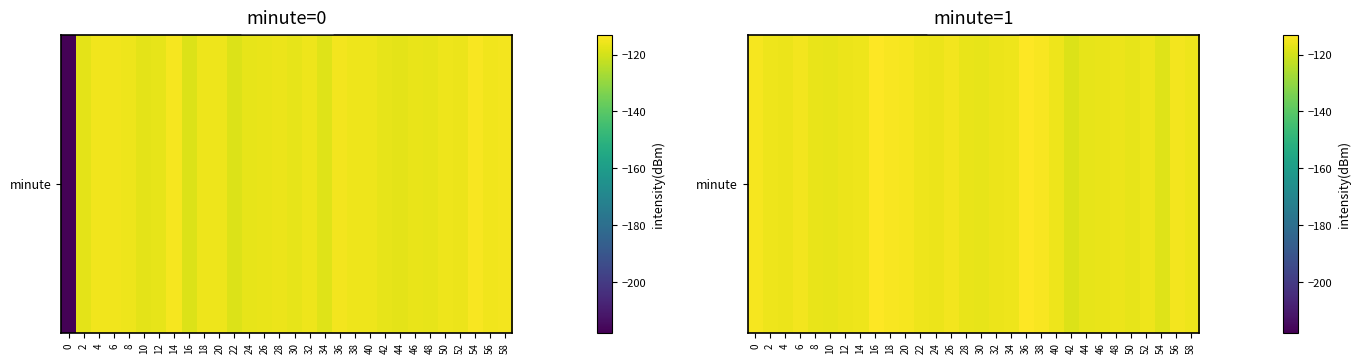

What is the greatest value displayed?

-113.1